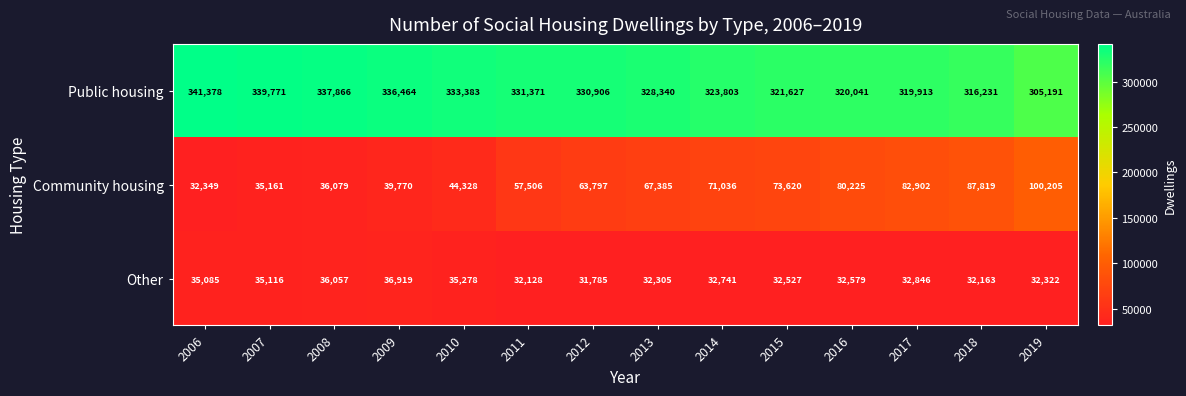

What is the difference between the maximum and minimum values in the Other series?

5134